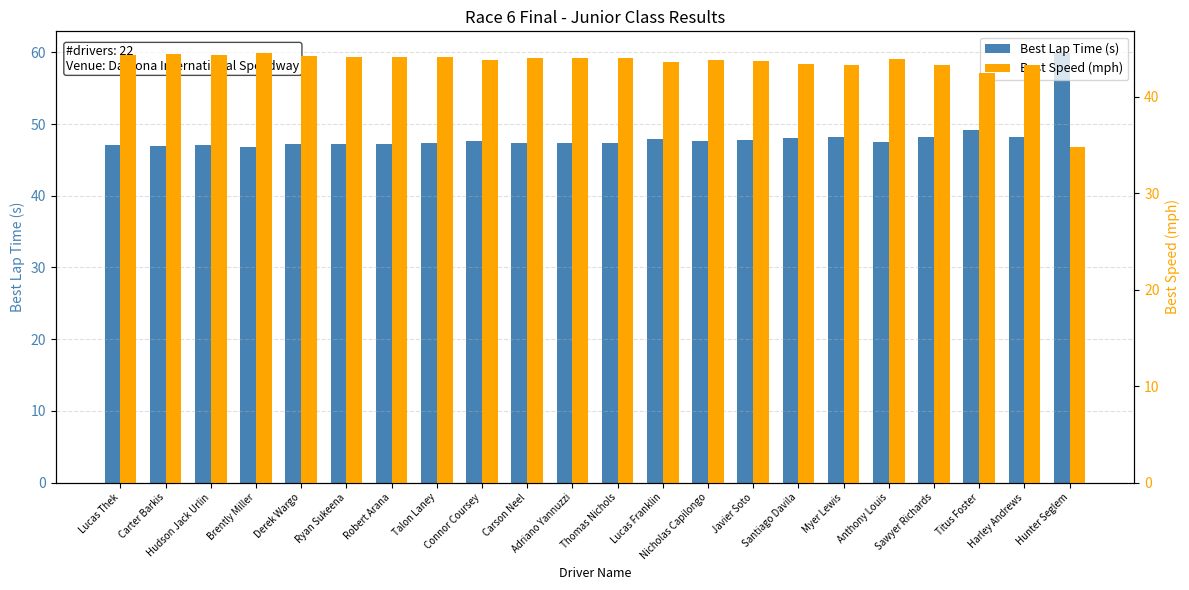

Where is Best Speed (mph) nearest to the value 39?

Titus Foster